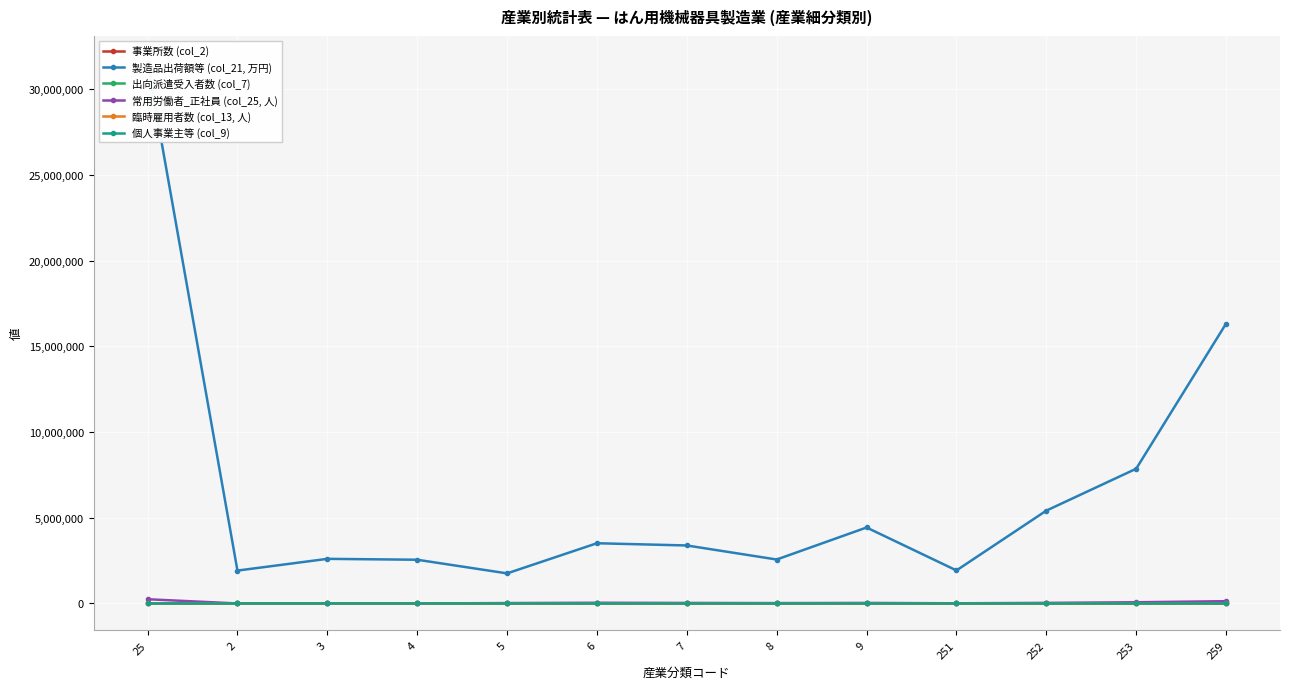

How many data points in 製造品出荷額等 (col_21, 万円) are less than 3381904?

6